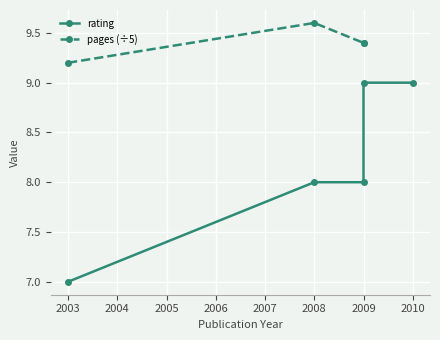

Which series changed the most between 2004 and 2005?

rating